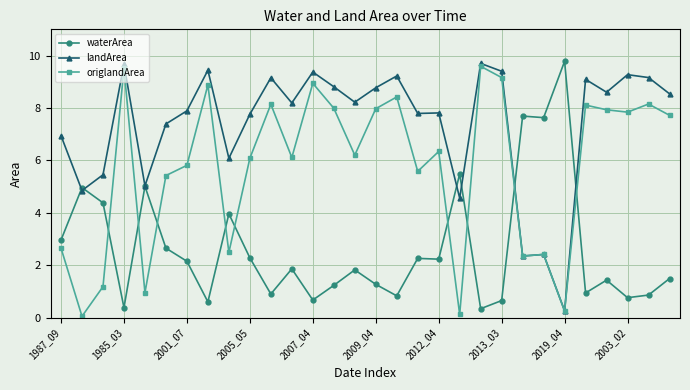

What is the maximum value shown in the chart?

9.8